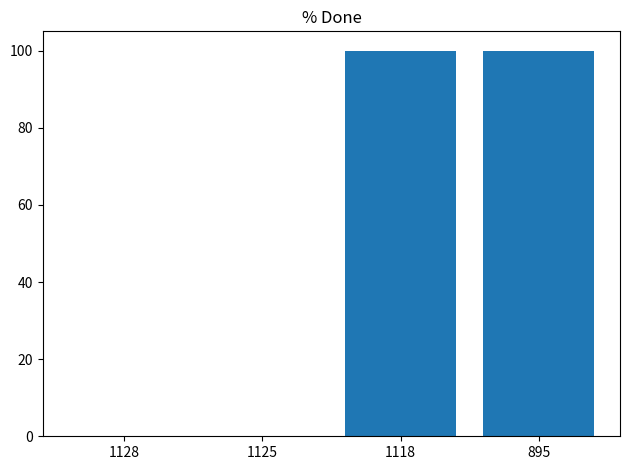

Reading left to right, extract all data points from this chart.

1128=0	1125=0	1118=100	895=100